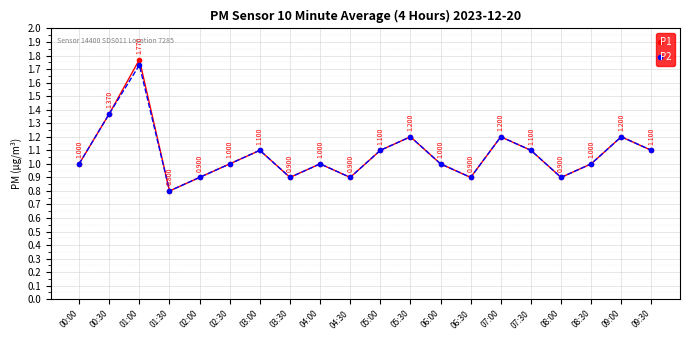

What is the label of the 4th point from the left?

01:30